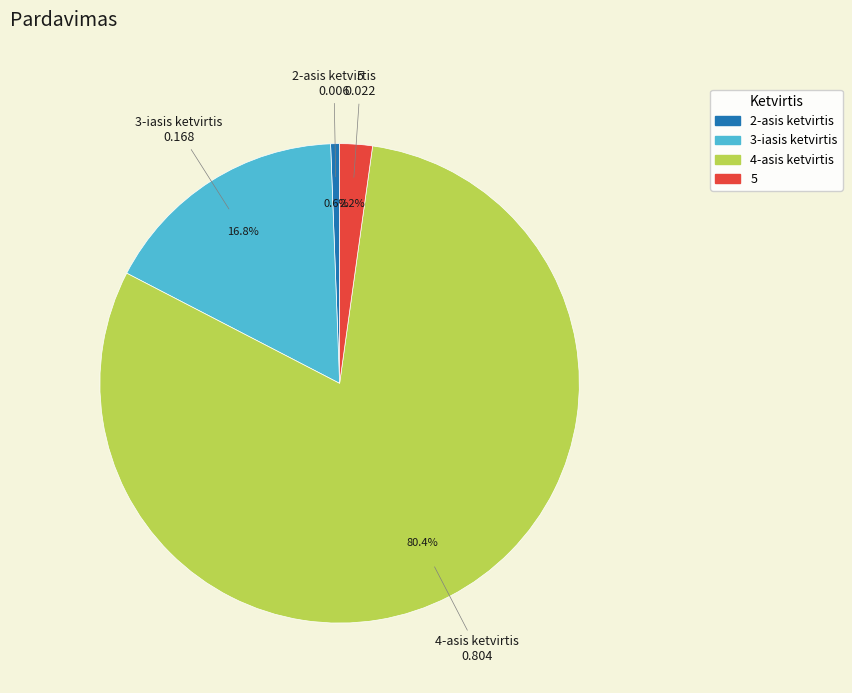

Does any single category account for the majority?

Yes